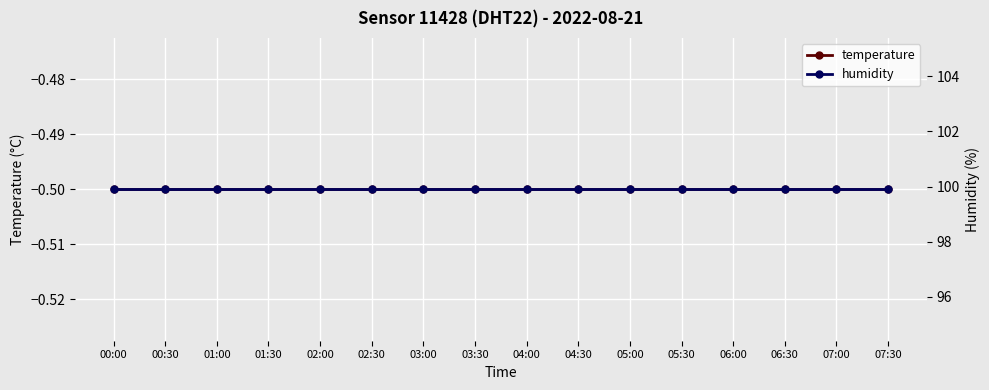

Rank the series at 02:30 from highest to lowest value.

humidity, temperature